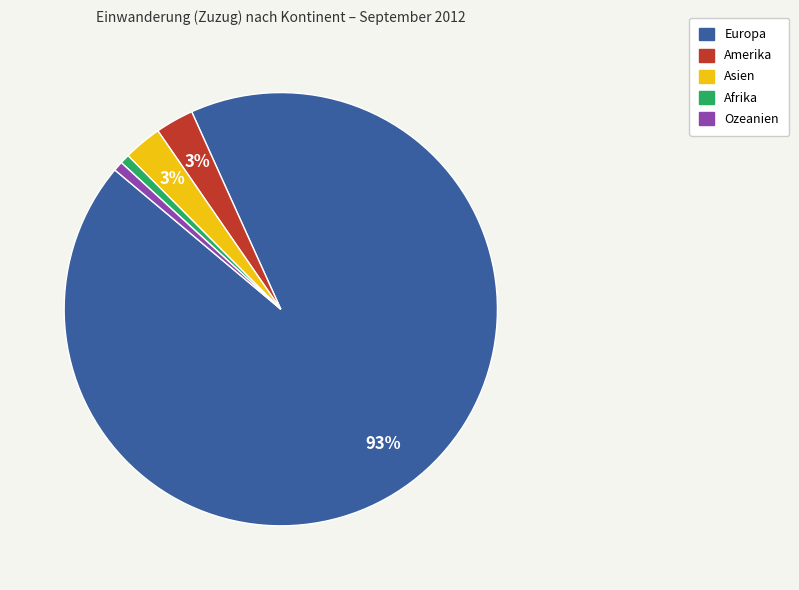

What is the largest slice in the pie chart?

Europa